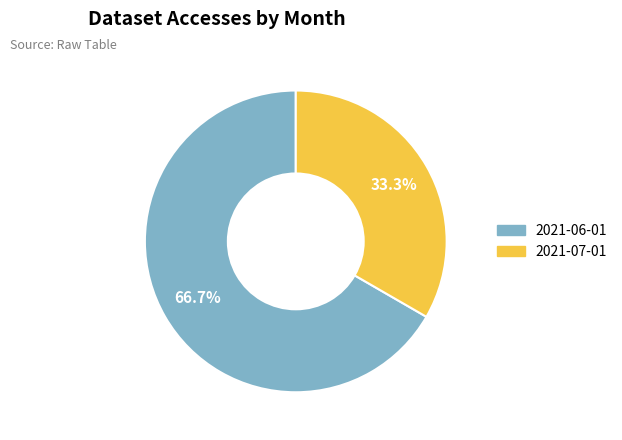

Which slice represents more than half of the pie?

2021-06-01